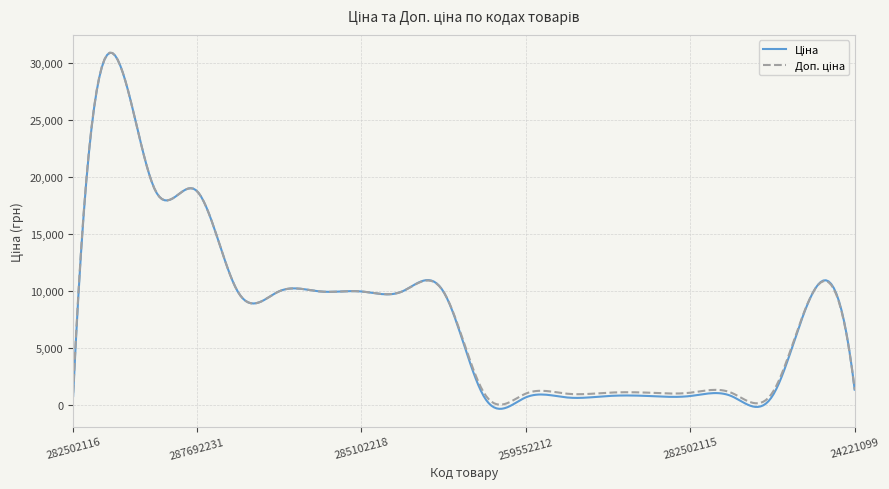

What is the greatest value displayed?

30880.7